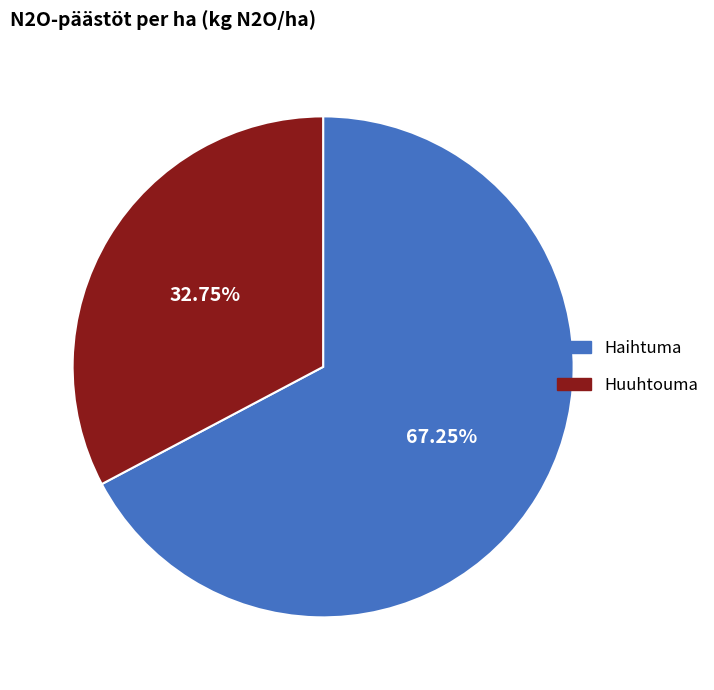

What percentage is the Huuhtouma slice, to the nearest percent?

33%